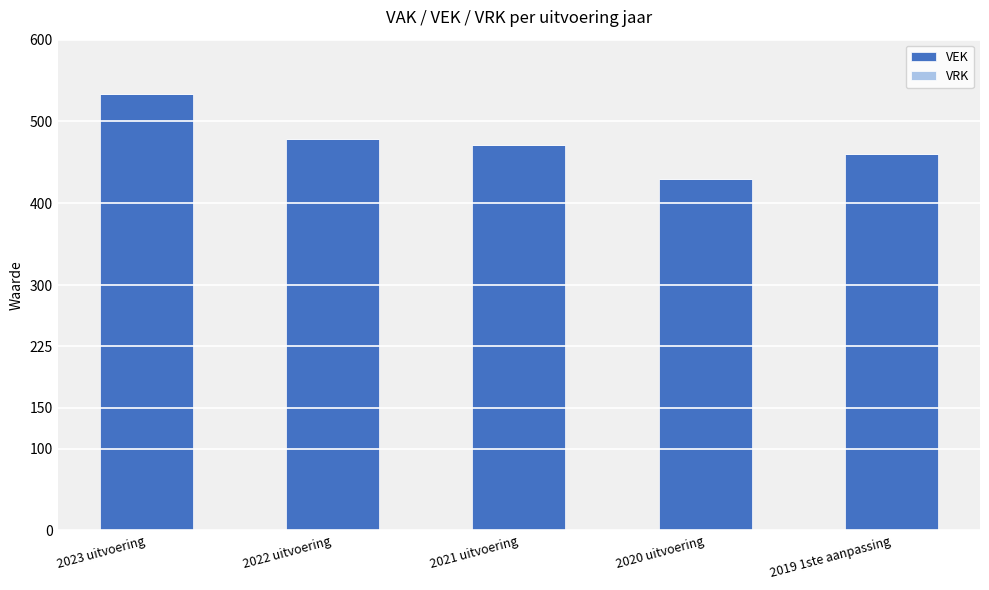

What is the change in value from 2023 uitvoering to 2019 1ste aanpassing?

-73